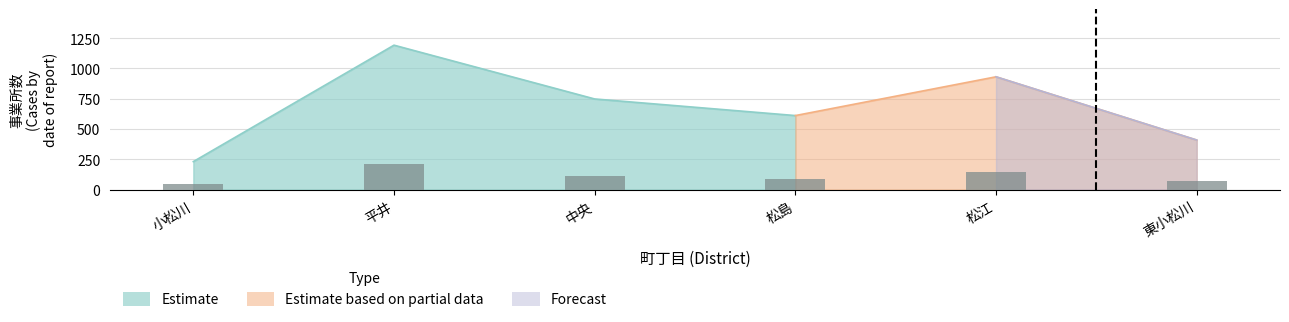

Is it true that the value at 松島 is 33?

False